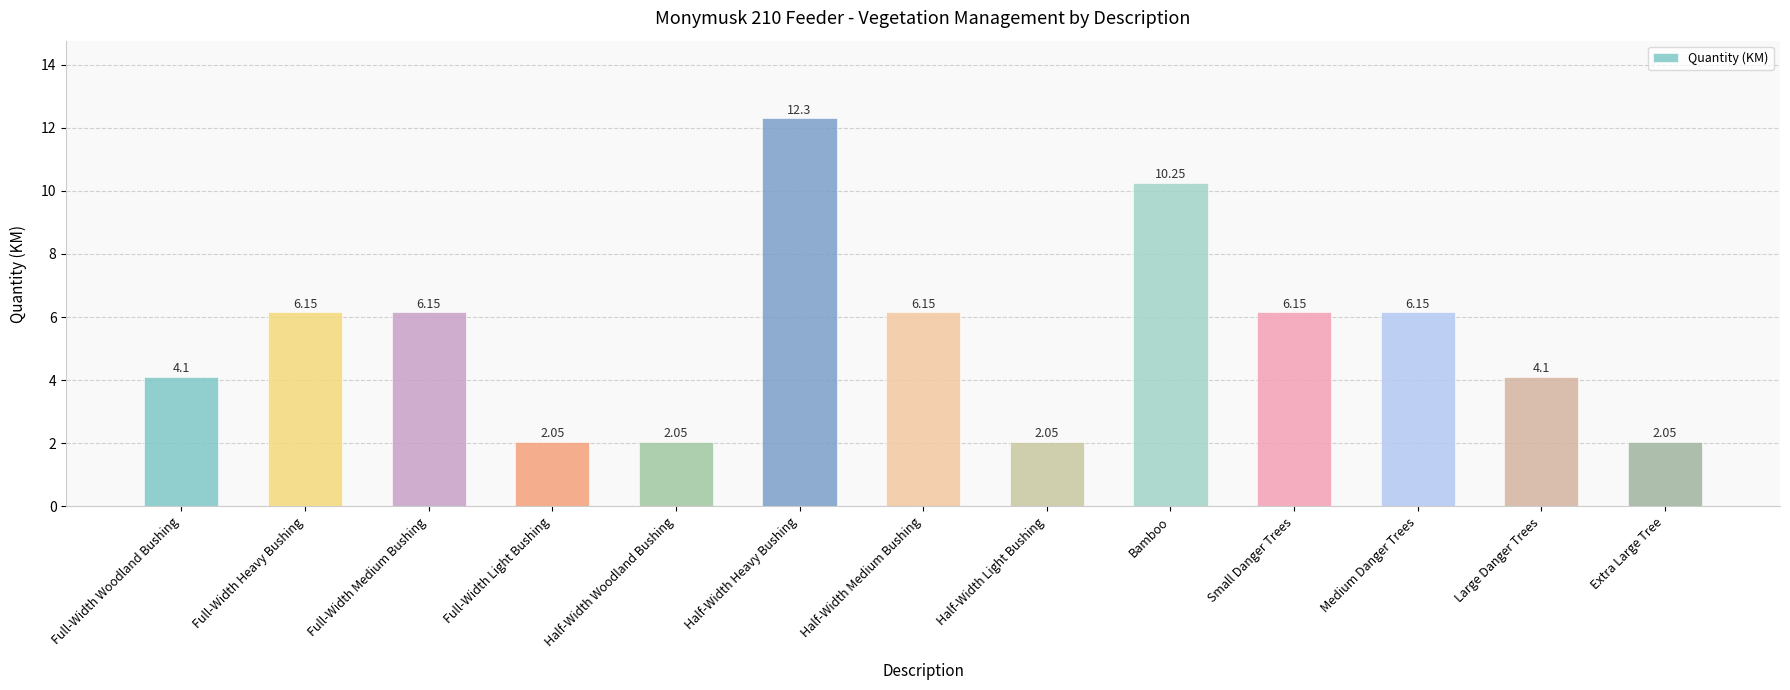

What is the label of the 11th bar from the left?

Medium Danger Trees